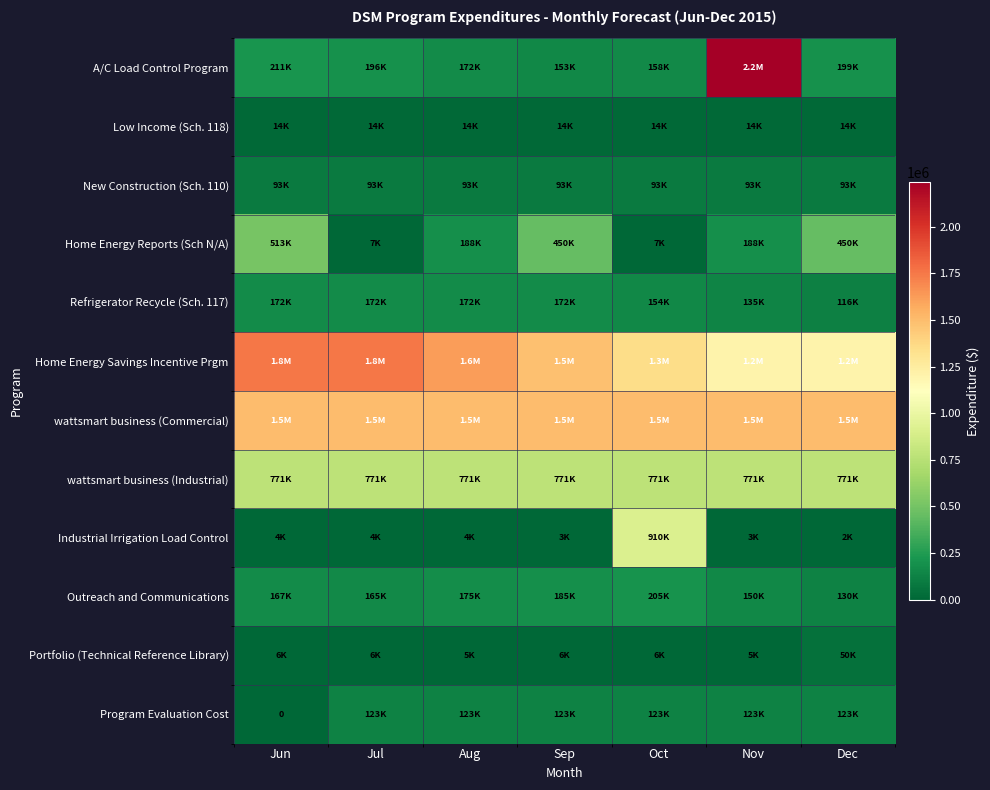

Count the number of data series in this chart.

12